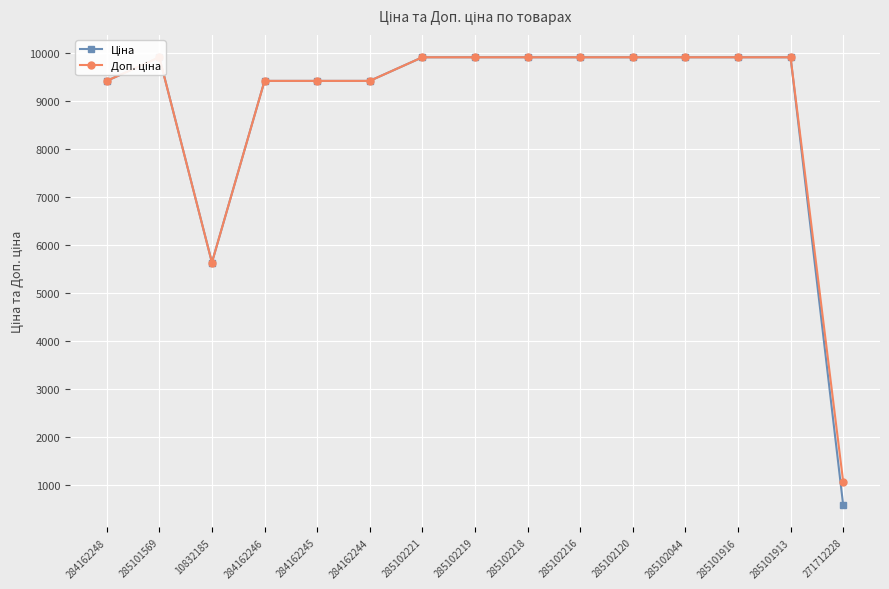

Reading right to left, transcribe all the data shown in this chart.

Ціна: 271712228=586.0	285101913=9908.5	285101916=9908.5	285102044=9908.5	285102120=9908.5	285102216=9908.5	285102218=9908.5	285102219=9908.5	285102221=9908.5	284162244=9416.9	284162245=9416.9	284162246=9416.9	10832185=5636.0	285101569=9908.5	284162248=9416.9
Доп. ціна: 271712228=1074.5	285101913=9908.5	285101916=9908.5	285102044=9908.5	285102120=9908.5	285102216=9908.5	285102218=9908.5	285102219=9908.5	285102221=9908.5	284162244=9416.9	284162245=9416.9	284162246=9416.9	10832185=5636.0	285101569=9908.5	284162248=9416.9